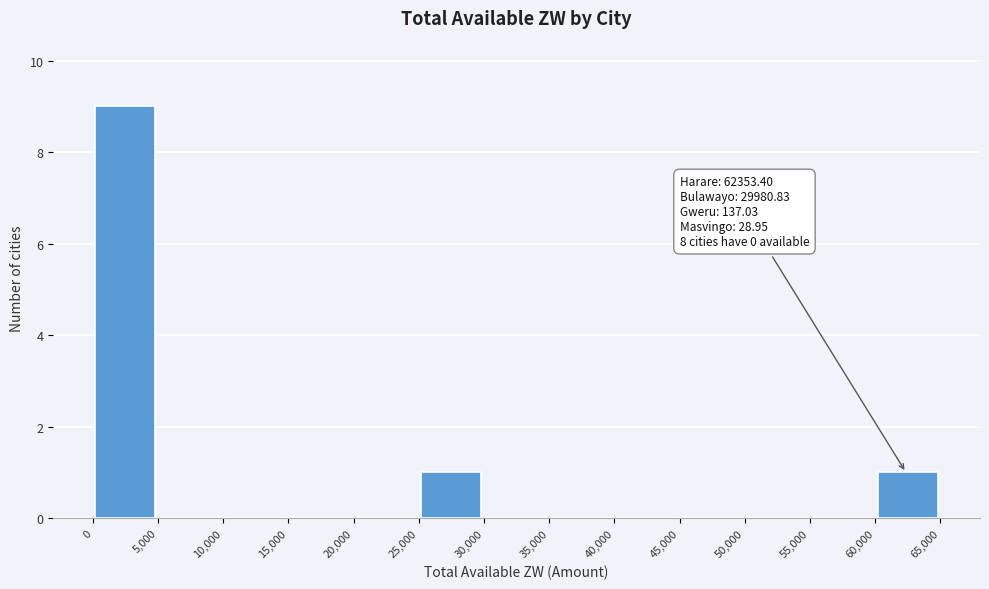

Over which range of the x-axis is the bar tallest?

0 to 5,000